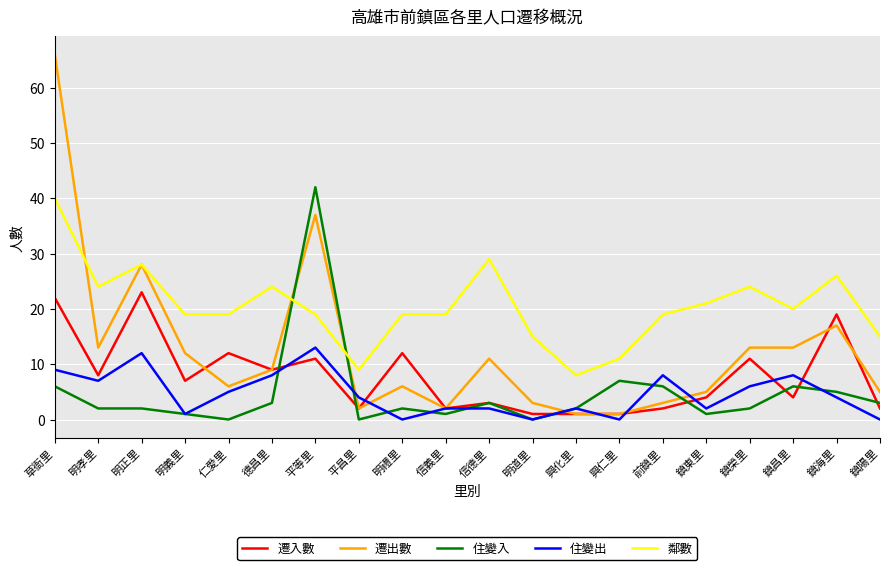

Reading left to right, what are all the values shown in this chart?

遷入數: 22	8	23	7	12	9	11	2	12	2	3	1	1	1	2	4	11	4	19	2
遷出數: 66	13	28	12	6	9	37	2	6	2	11	3	1	1	3	5	13	13	17	5
住變入: 6	2	2	1	0	3	42	0	2	1	3	0	2	7	6	1	2	6	5	3
住變出: 9	7	12	1	5	8	13	4	0	2	2	0	2	0	8	2	6	8	4	0
鄰數: 40	24	28	19	19	24	19	9	19	19	29	15	8	11	19	21	24	20	26	15